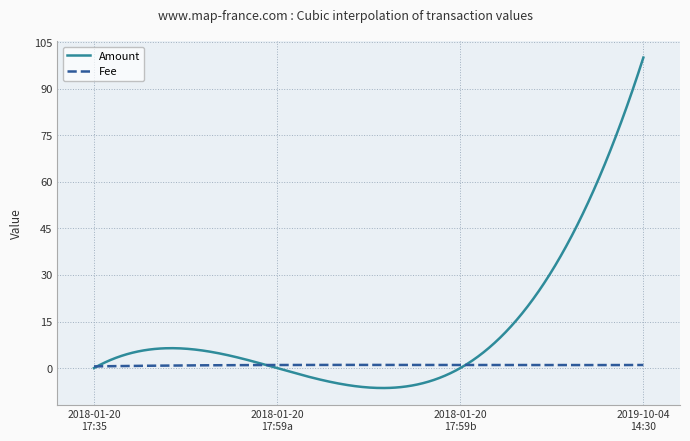

Which series has the largest range (max minus min)?

Amount